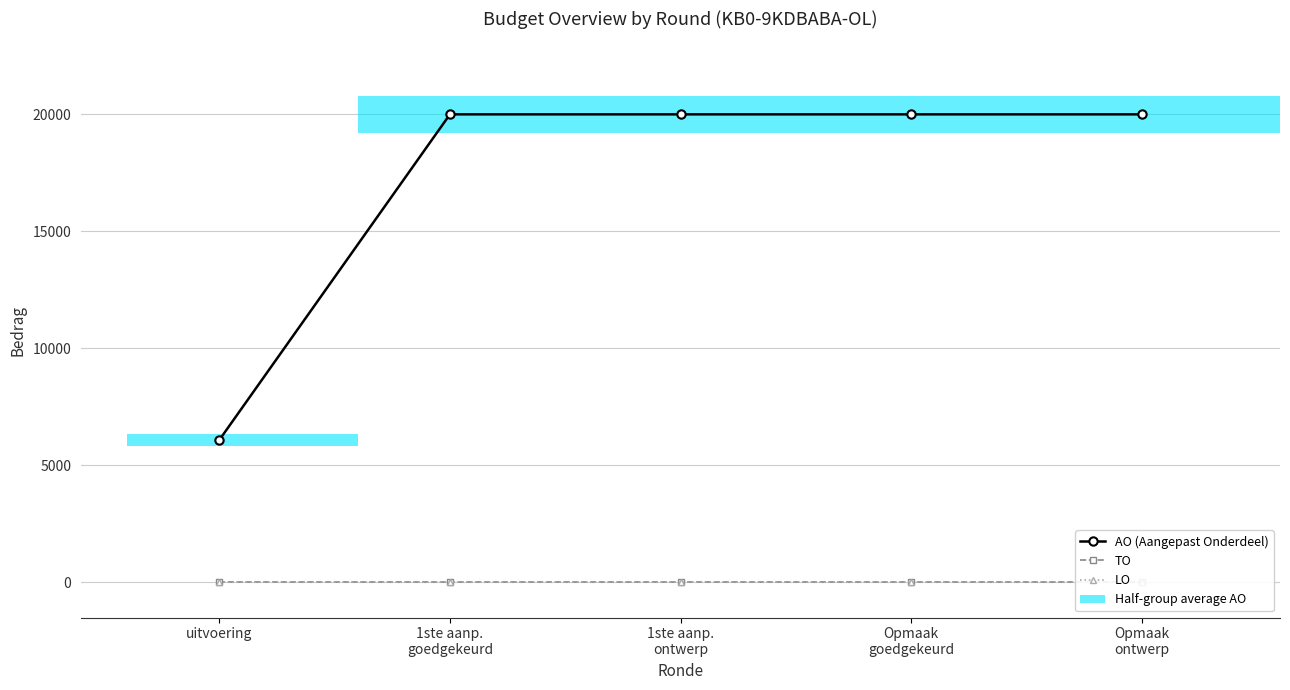

How many bars are there in each group?

3